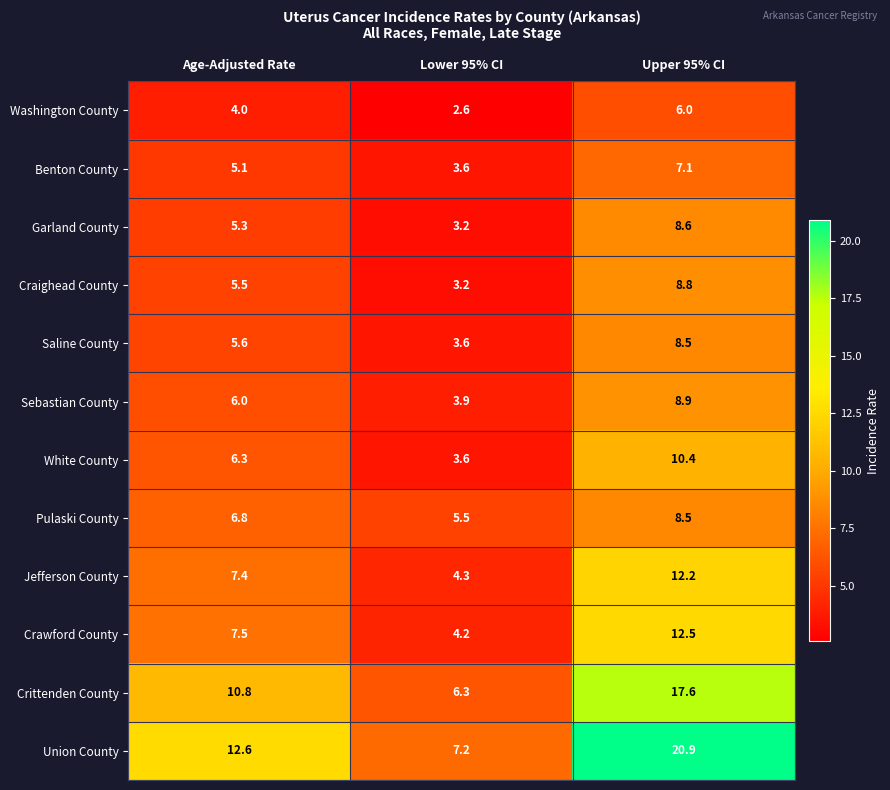

How many distinct data groups are displayed?

12